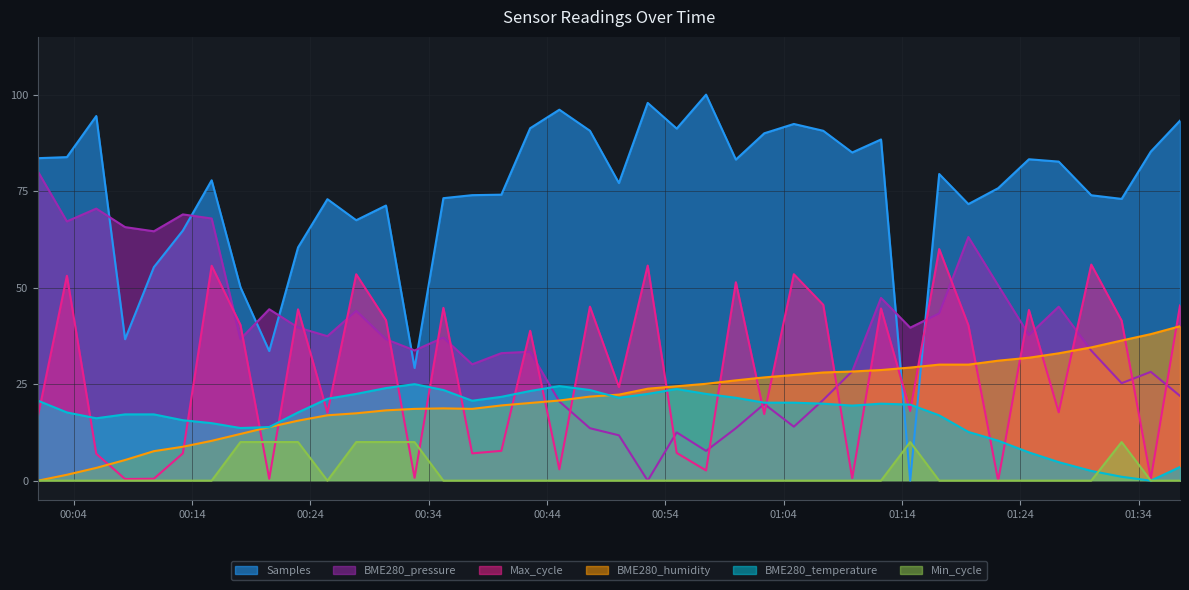

True or false: BME280_humidity has more than 0 interior local peaks.

True